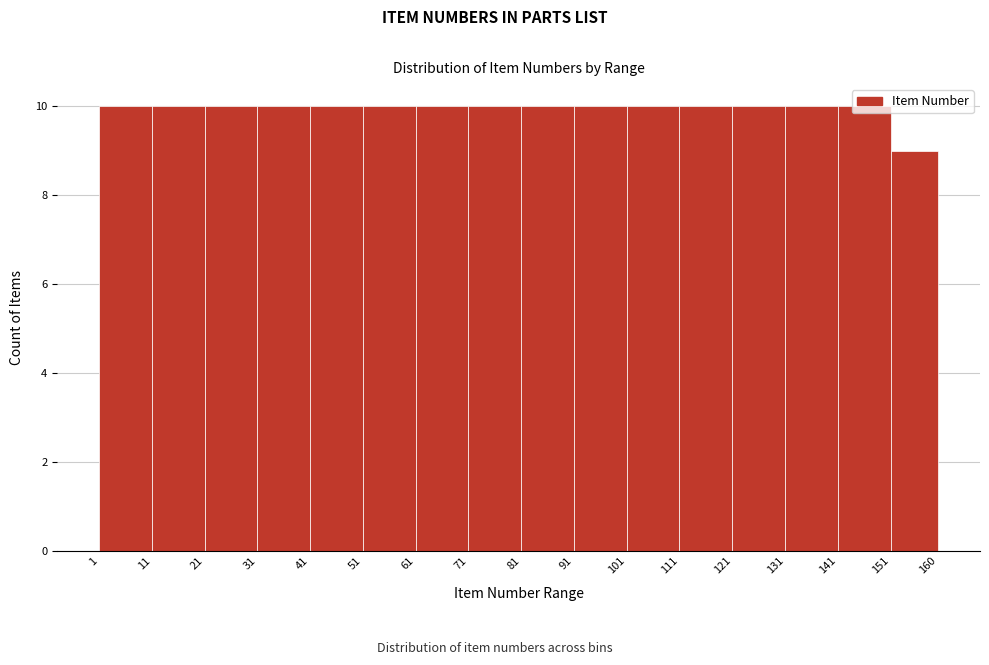

How tall is the bar that spans 21 to 31 on the x-axis? The values are not printed on the chart, so give them approximately, as read against the axis.

10